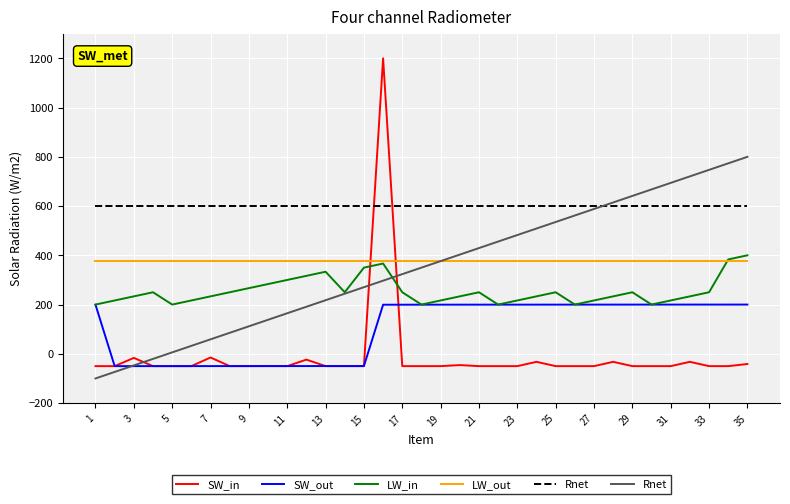

Where is SW_out nearest to the value 75?

1